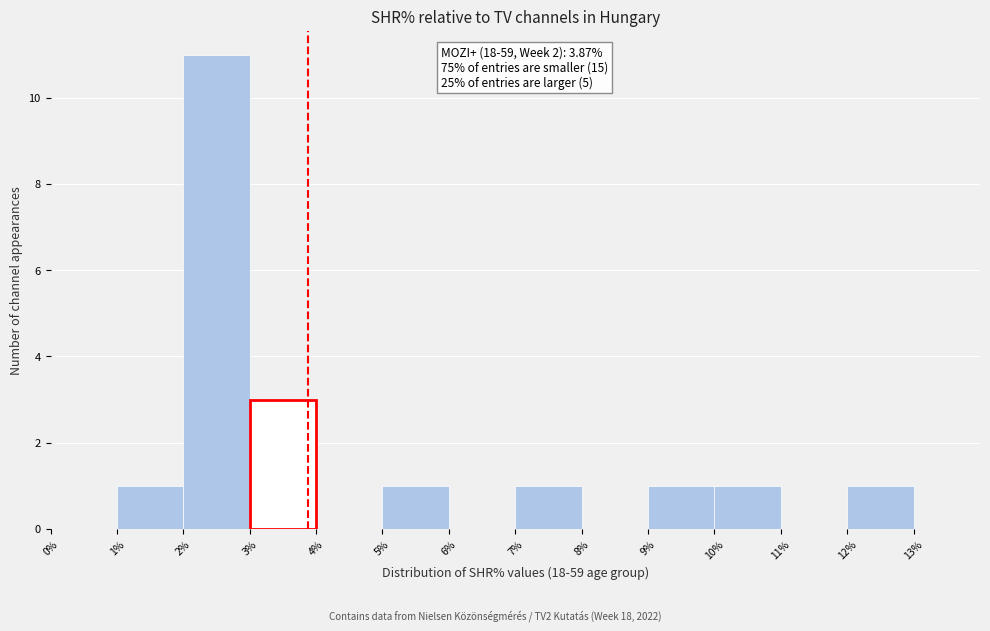

Which range on the x-axis has the tallest bar?

2% to 3%